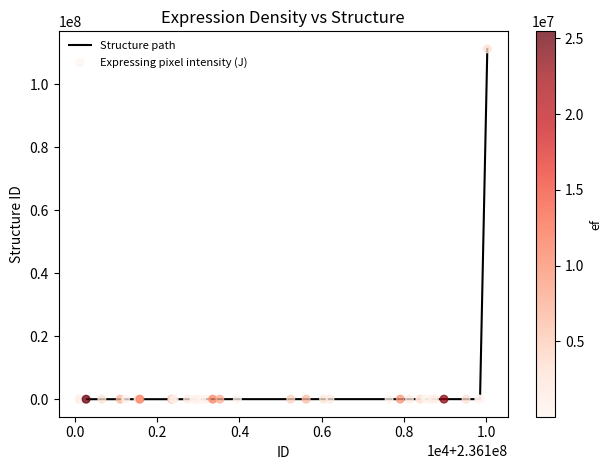

What is the difference between the maximum and minimum values?

111220592